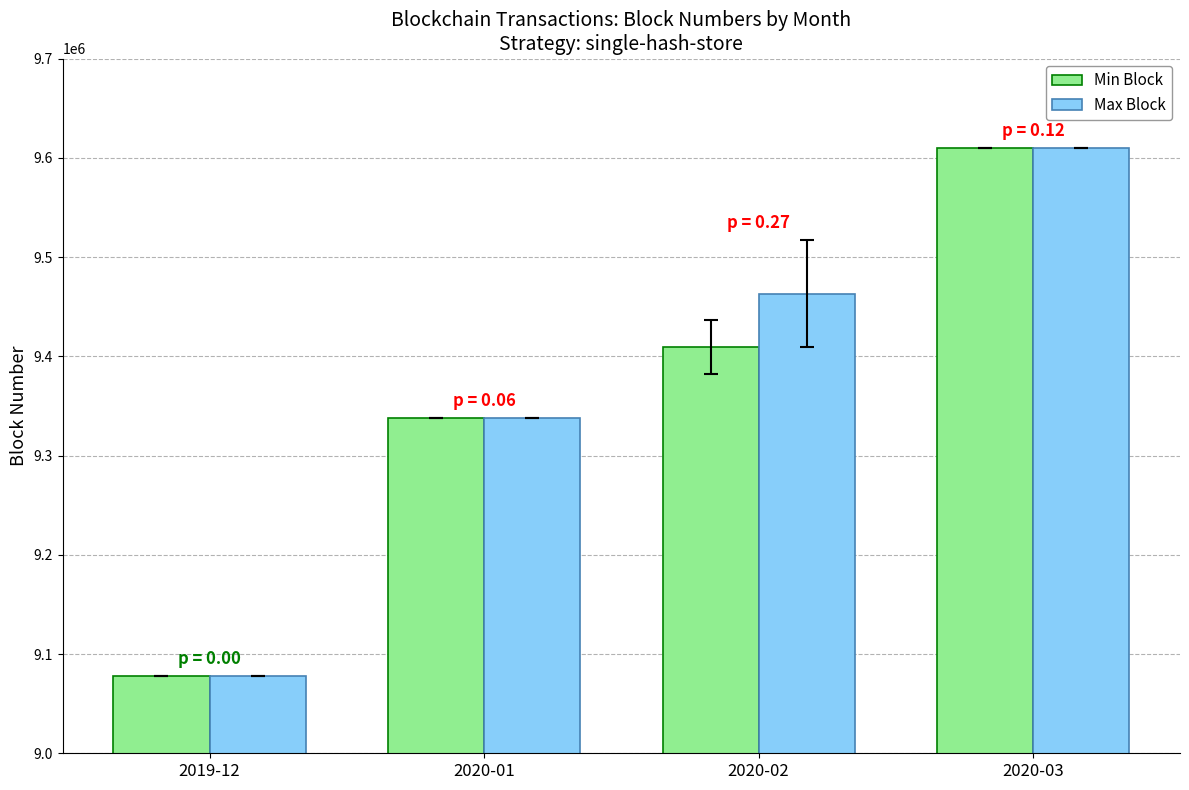

What are all the series names shown in the legend?

Min Block, Max Block